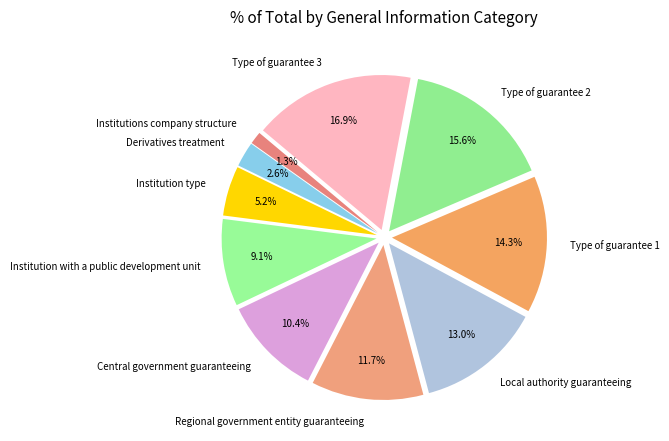

True or false: Local authority guaranteeing accounts for 13% of the total.

True